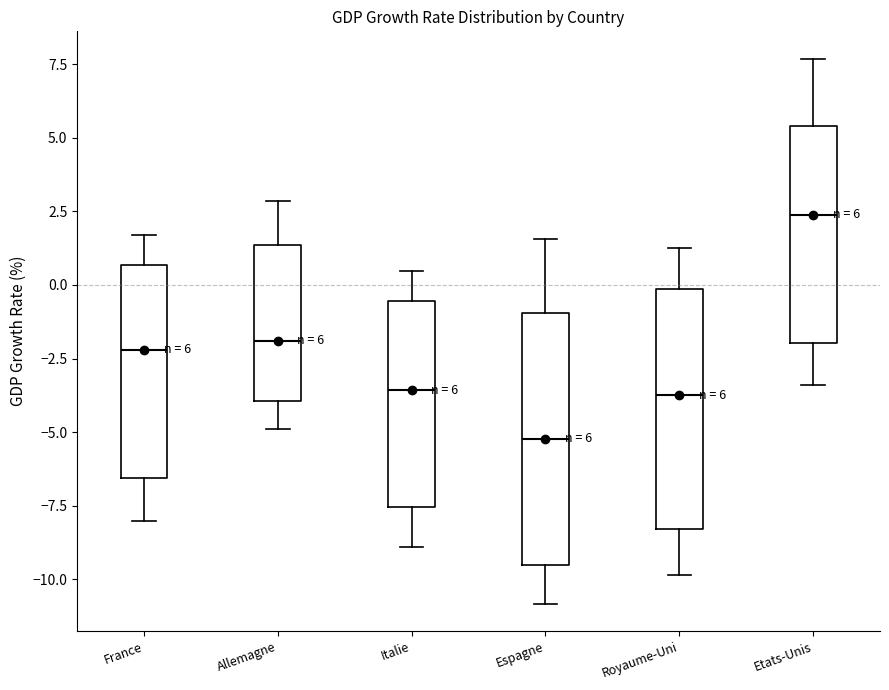

Which box's median line is the lowest?

Espagne